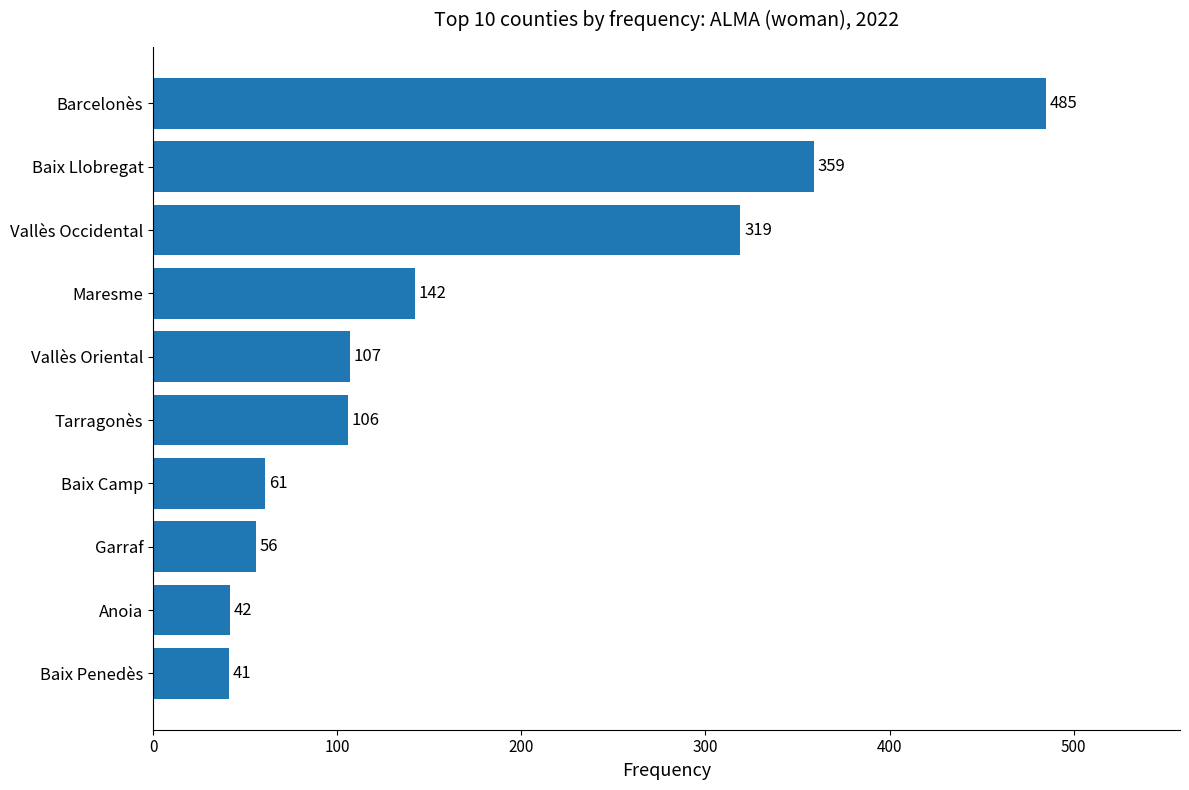

Where is the data nearest to the value 263?

Vallès Occidental